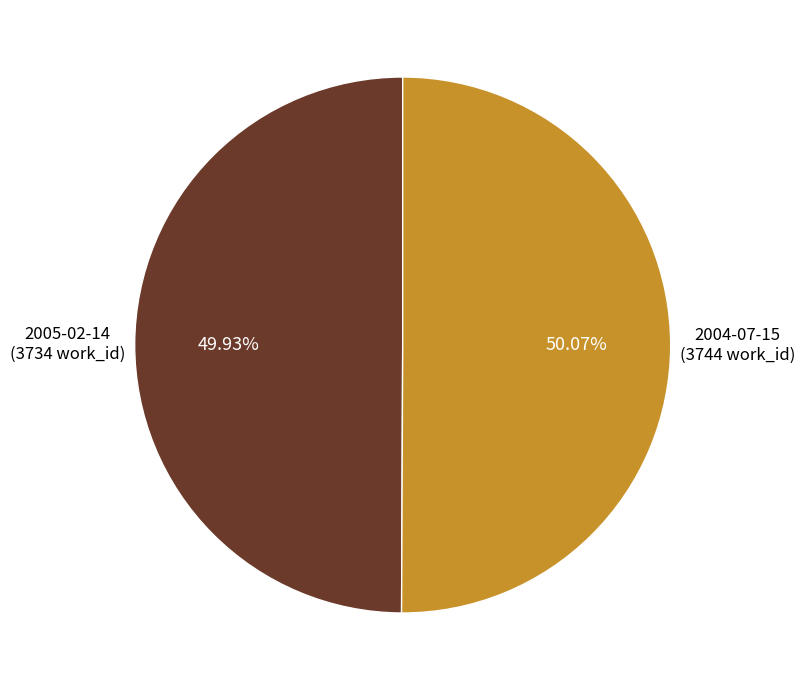

How many segments does this pie chart have?

2